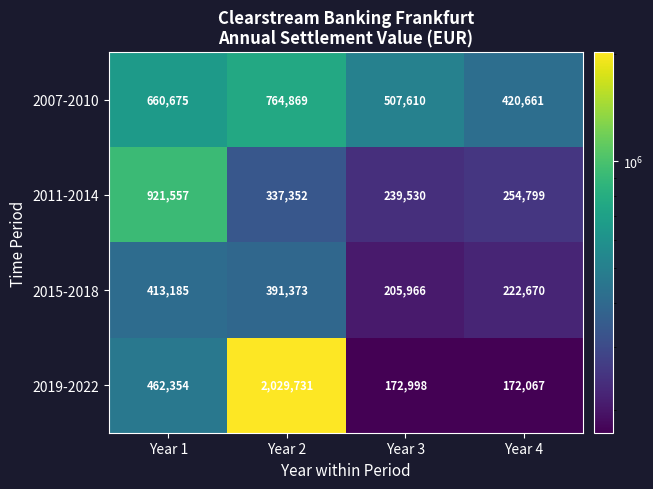

At which category is the sum across all series the highest?

Year 2